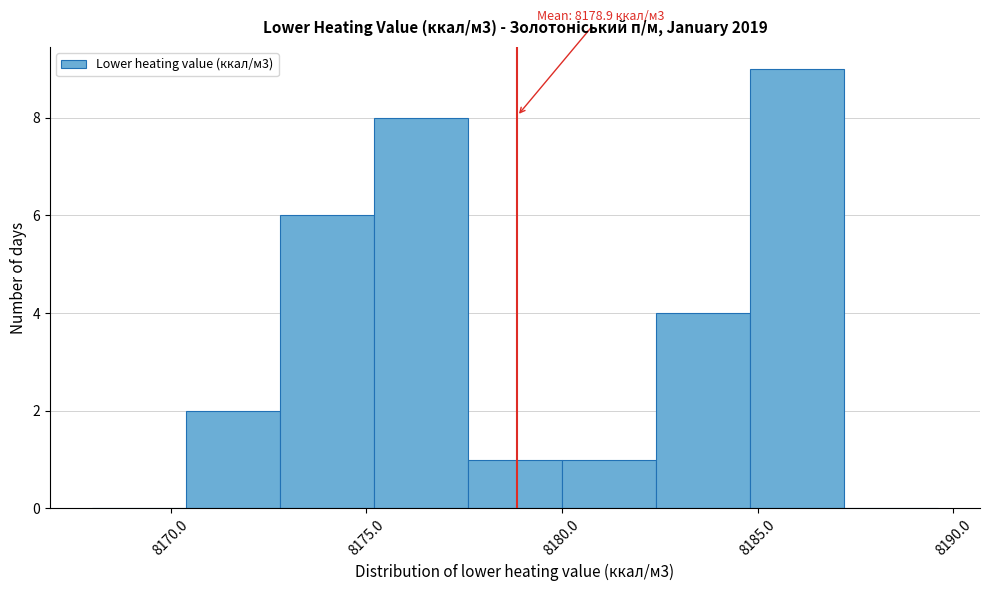

Over which range of the x-axis is the bar tallest?

8184.8 to 8187.2